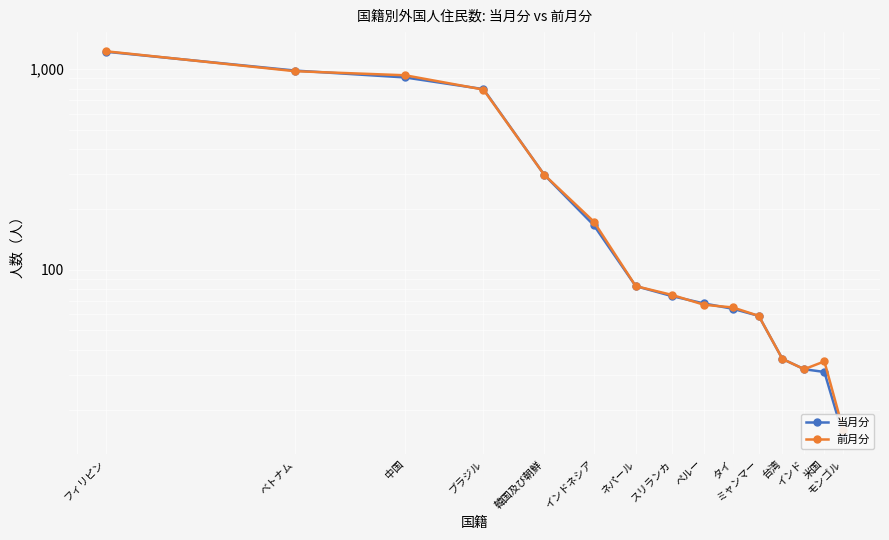

How many interior local valleys does the 前月分 series have?

1